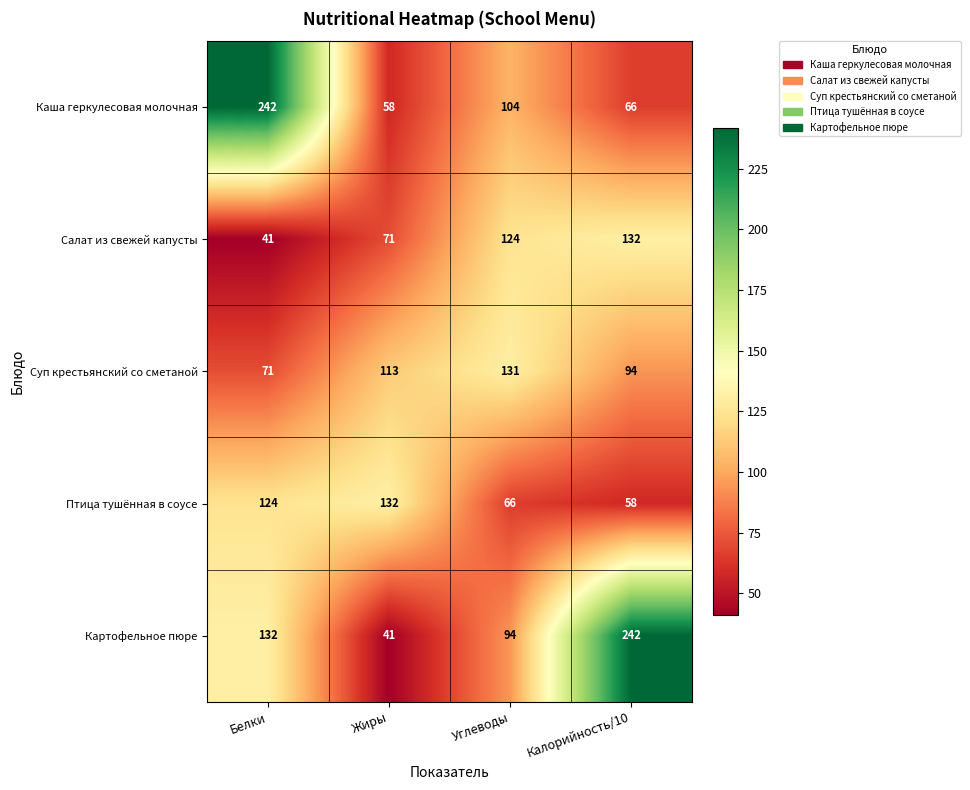

Which series changed the most between Жиры and Калорийность/10?

Картофельное пюре